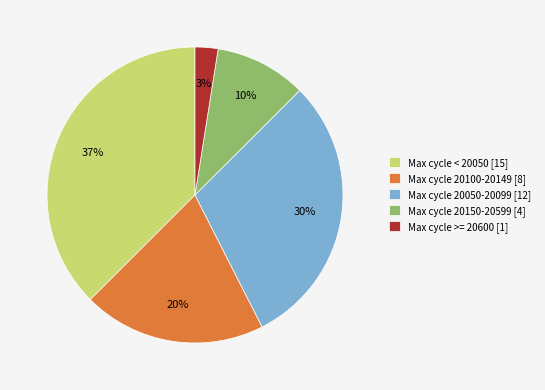

Do Max cycle 20100-20149 [8] and Max cycle >= 20600 [1] together represent more than half of the pie?

No